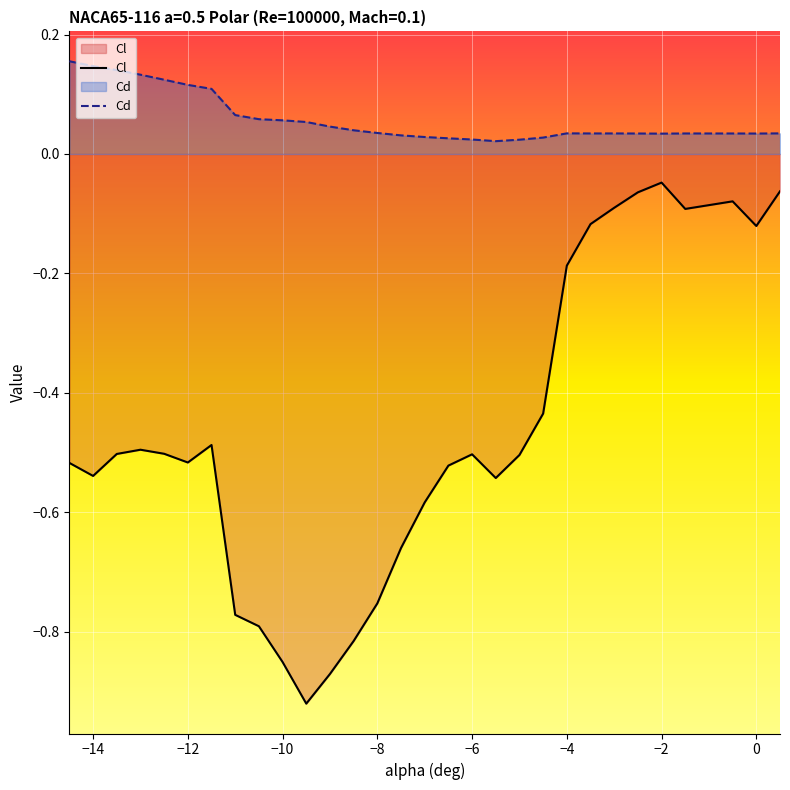

True or false: Cl and Cd intersect in this chart.

False